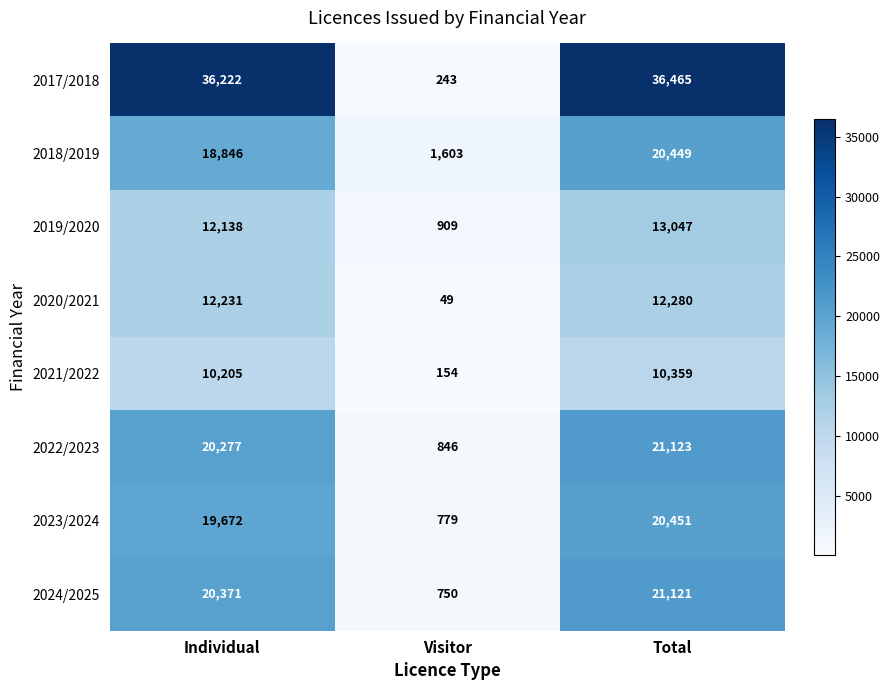

The 2019/2020 series shows 5419 at Individual. True or false?

False